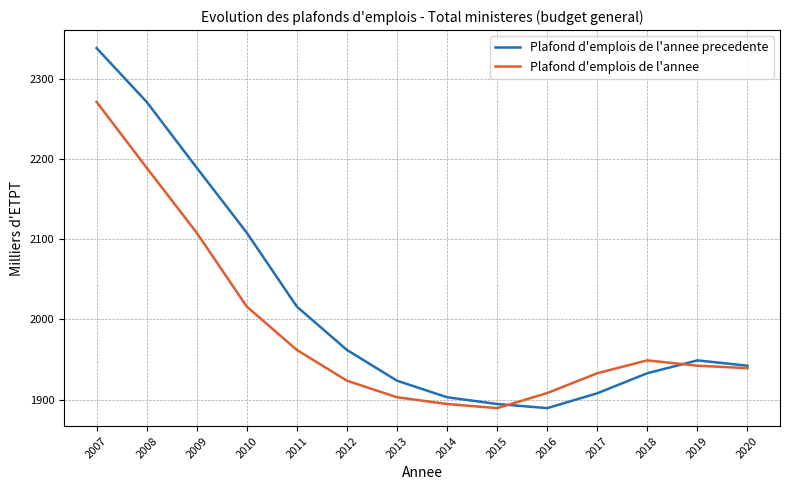

Where does the Plafond d'emplois de l'annee series first go above 1942?

2007